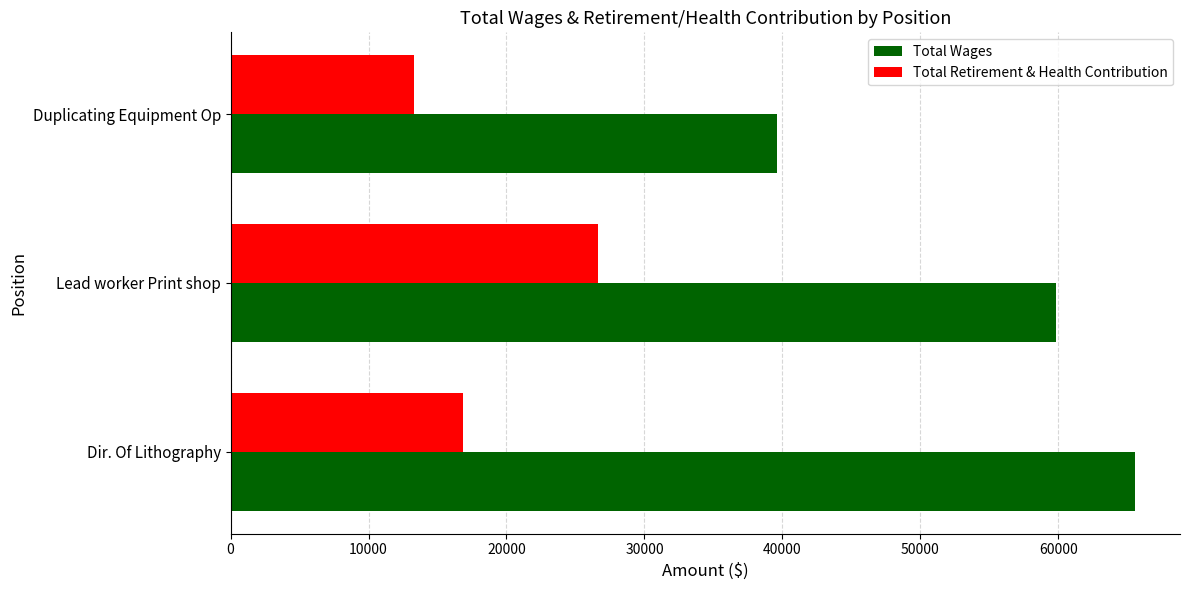

Which series has the widest spread of values?

Total Wages